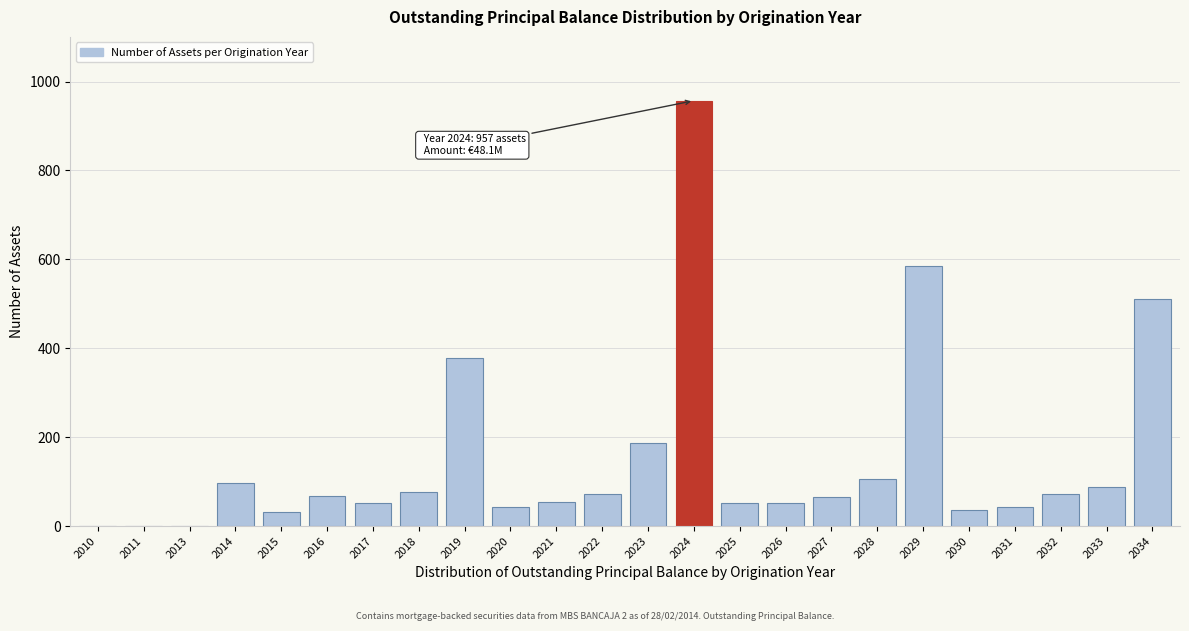

What is the approximate value at 2032?

73